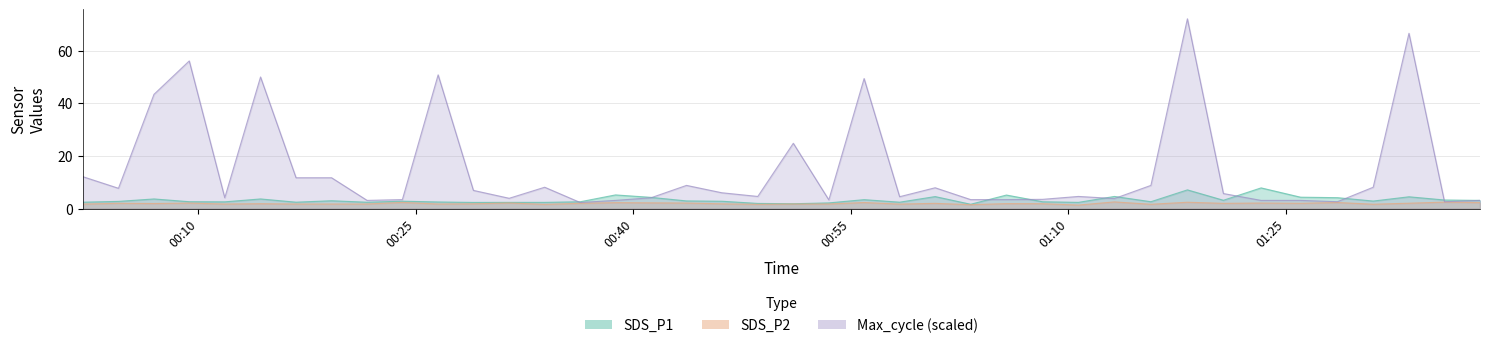

True or false: SDS_P2 and SDS_P1 intersect in this chart.

False